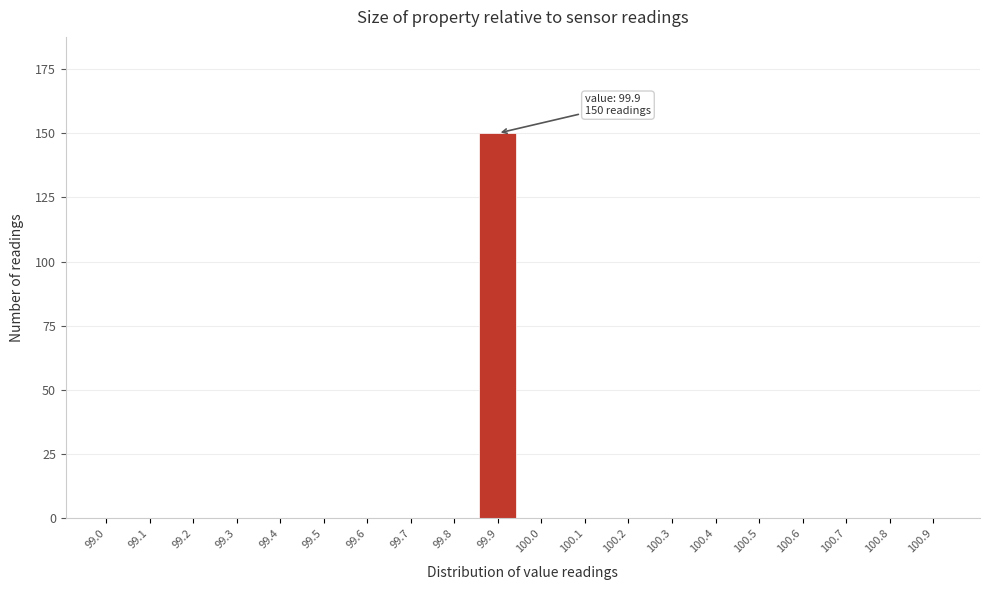

Reading right to left, list all the values displayed in this chart.

100.9=0	100.8=0	100.7=0	100.6=0	100.5=0	100.4=0	100.3=0	100.2=0	100.1=0	100.0=0	99.9=150	99.8=0	99.7=0	99.6=0	99.5=0	99.4=0	99.3=0	99.2=0	99.1=0	99.0=0